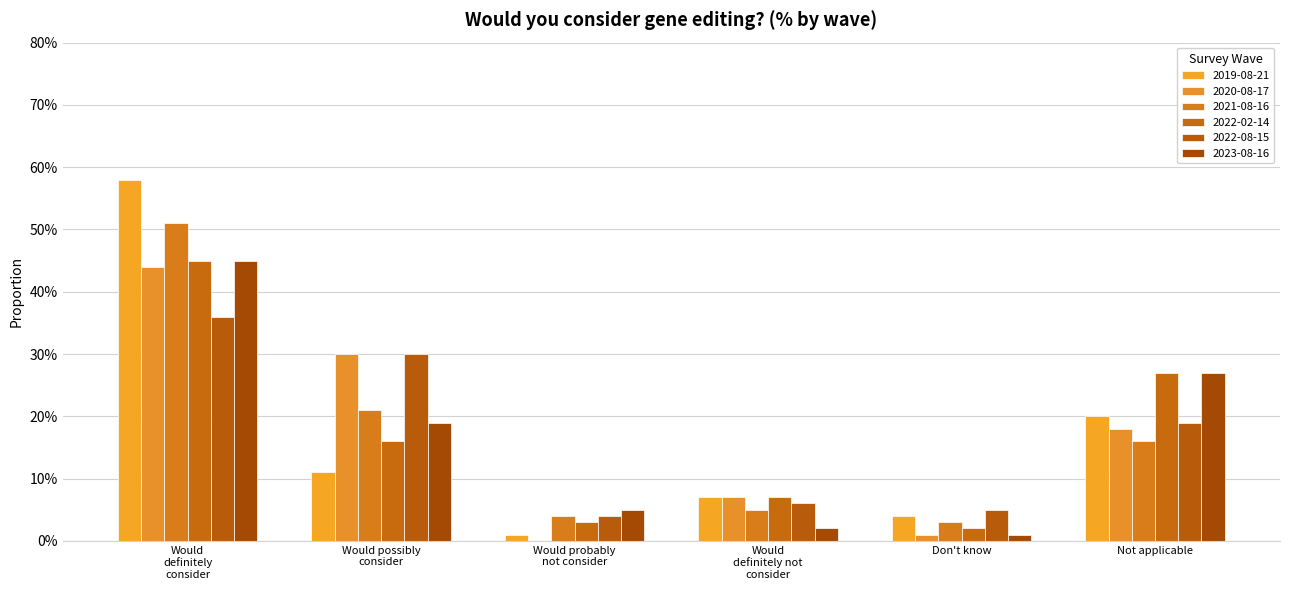

At Not applicable, list the series in order from largest to smallest.

2022-02-14, 2023-08-16, 2019-08-21, 2022-08-15, 2020-08-17, 2021-08-16